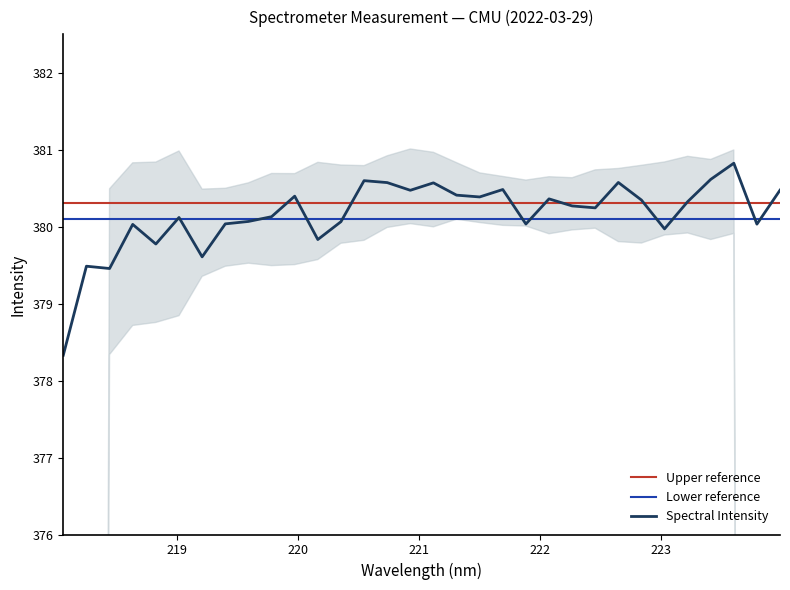

Is this an area chart (filled region under the line)?

No